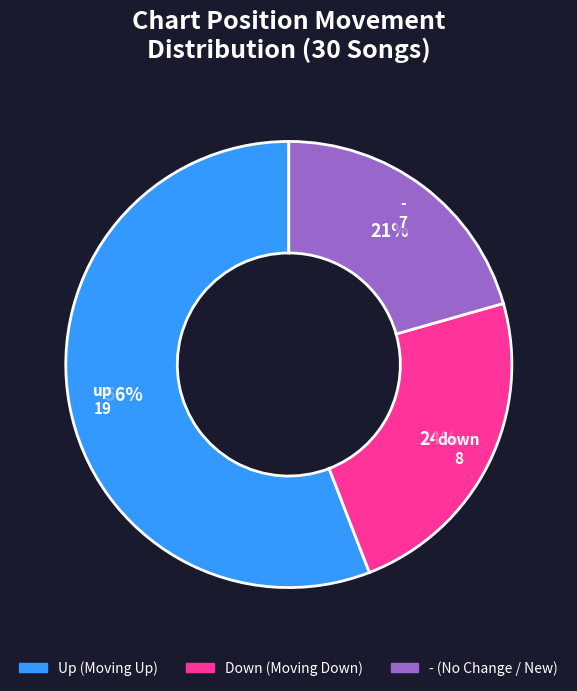

To the nearest percent, what portion does - represent?

21%